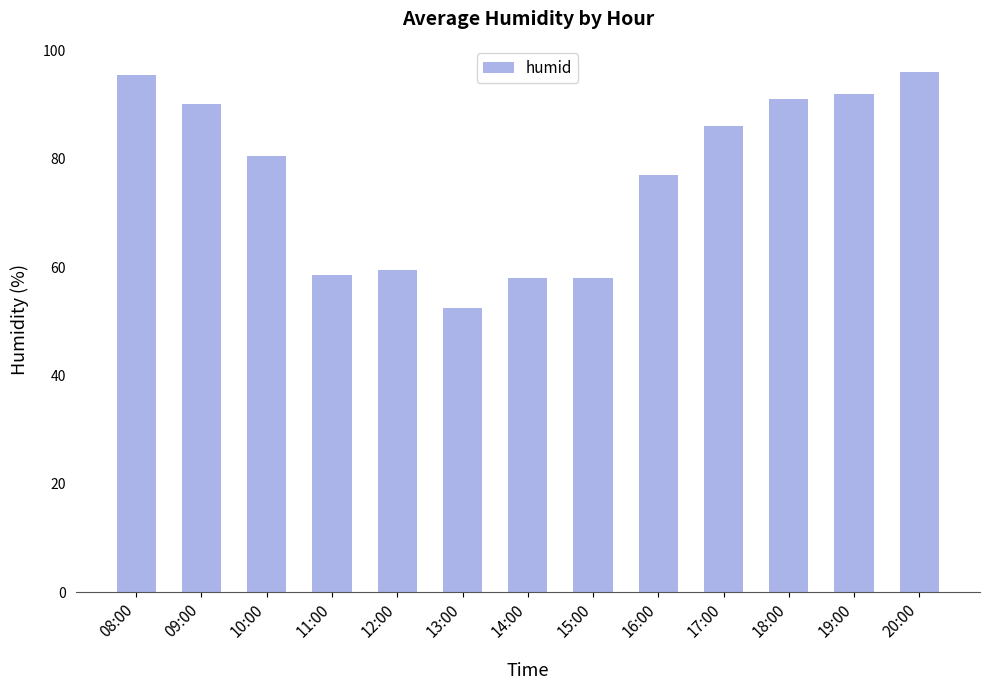

The value at 09:00 is 90.0. True or false?

True